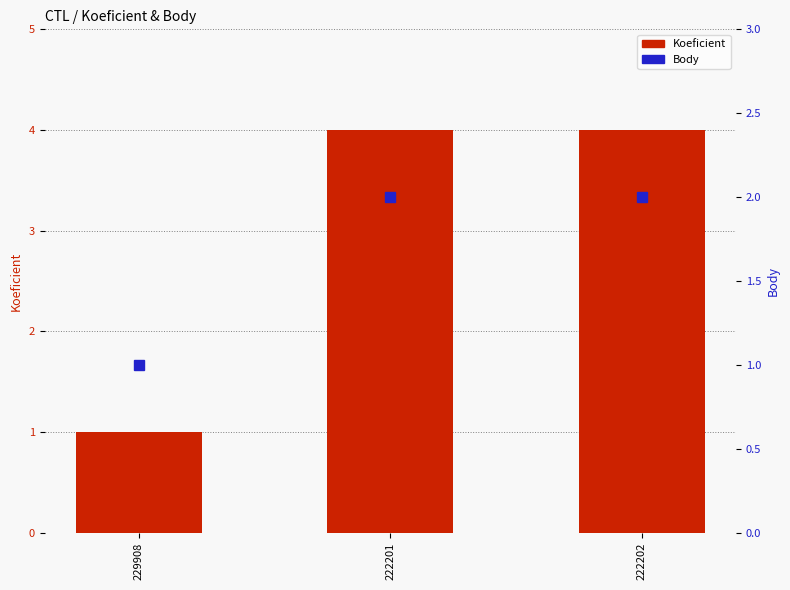

Reading left to right, extract all data points from this chart.

Koeficient: 1	4	4
Body: 1	2	2